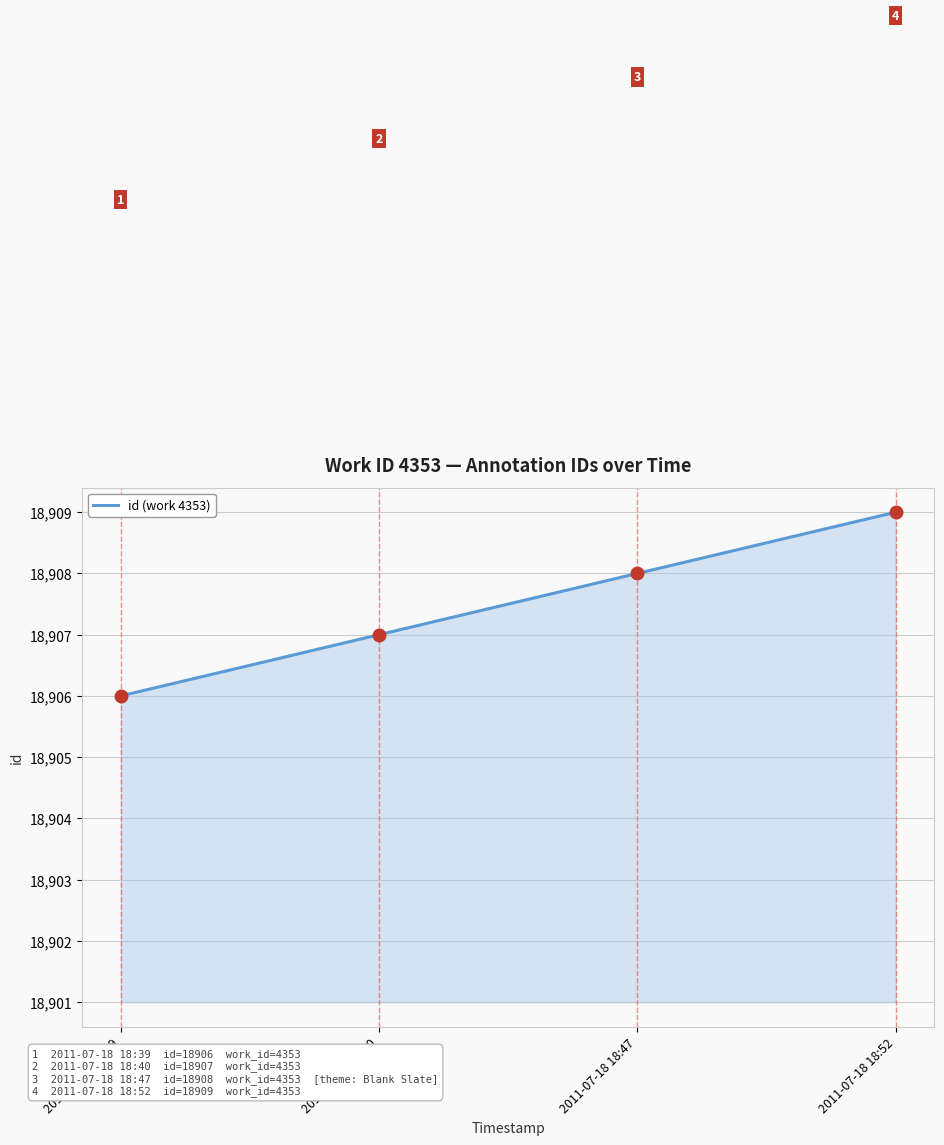

Reading left to right, list all the values displayed in this chart.

2011-07-18 18:39=18906	2011-07-18 18:40=18907	2011-07-18 18:47=18908	2011-07-18 18:52=18909